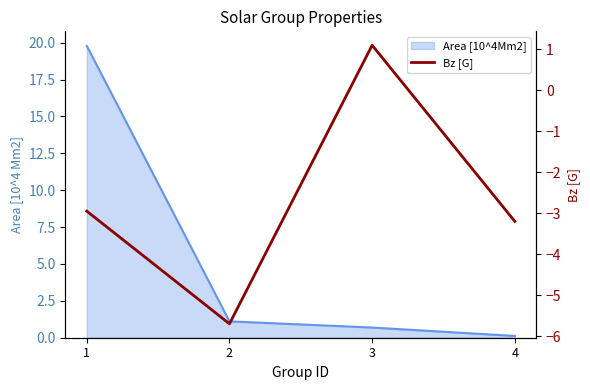

What is the change in value from 2 to 4?

+2.5